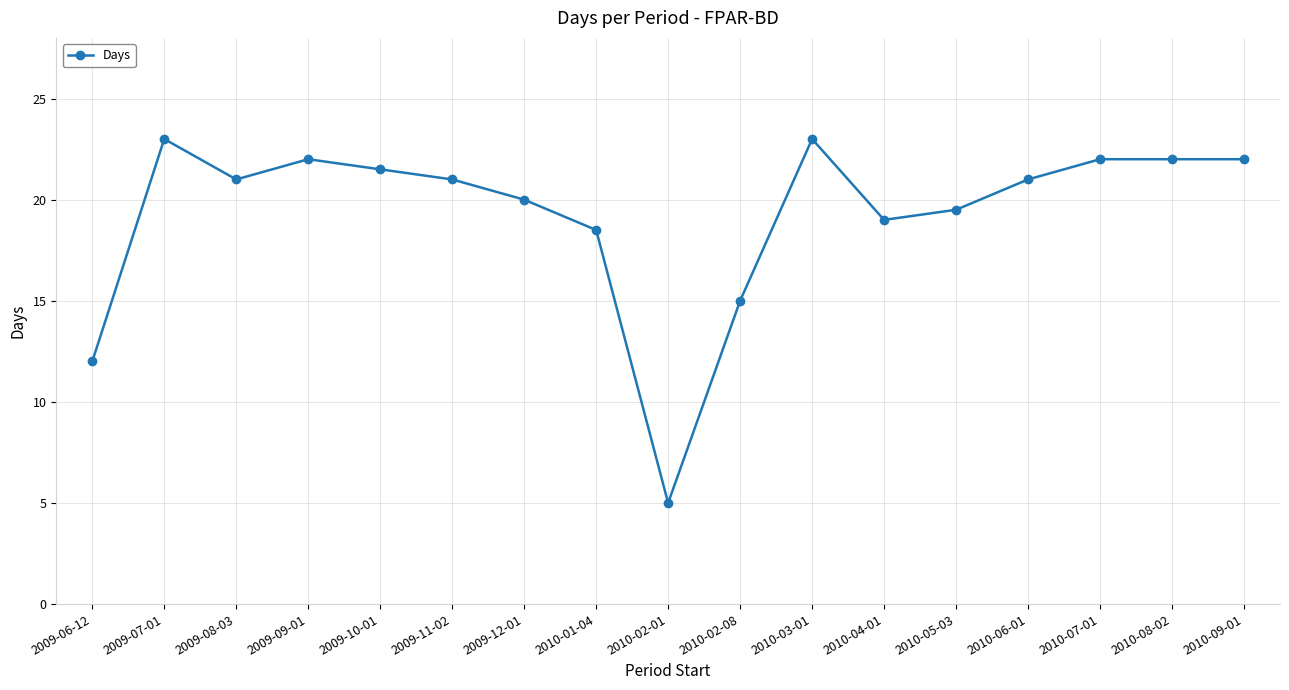

What is the difference between the maximum and second lowest values?

11.0